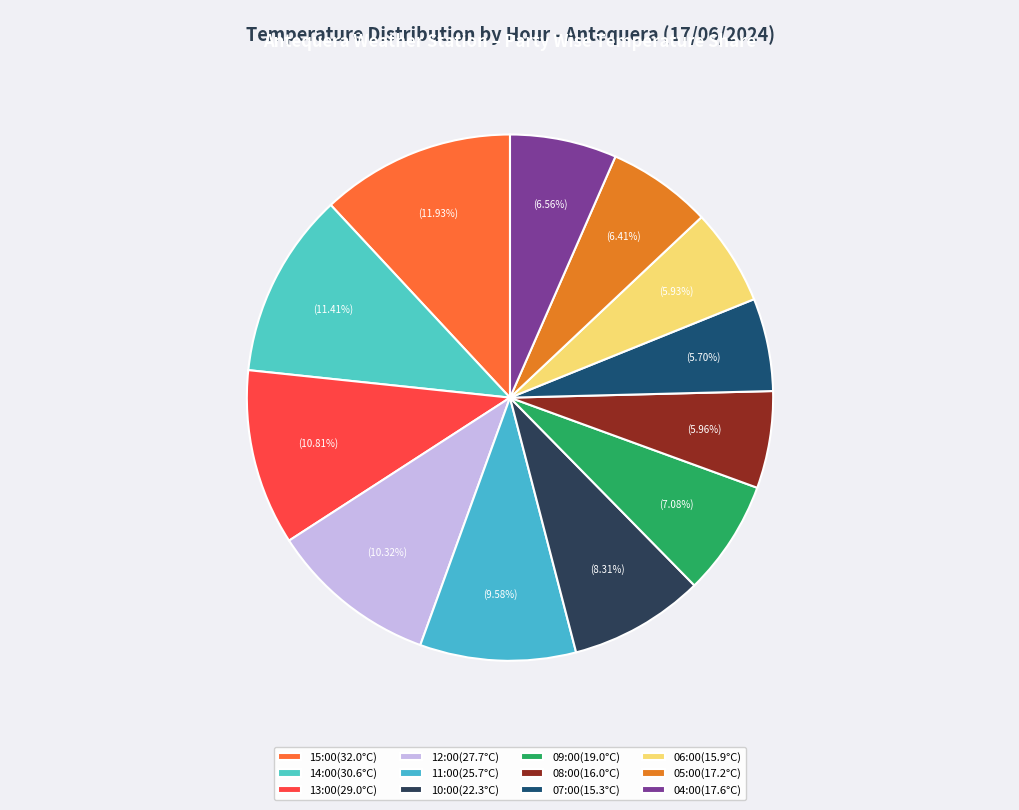

What percentage is the 13:00 slice, to the nearest percent?

11%